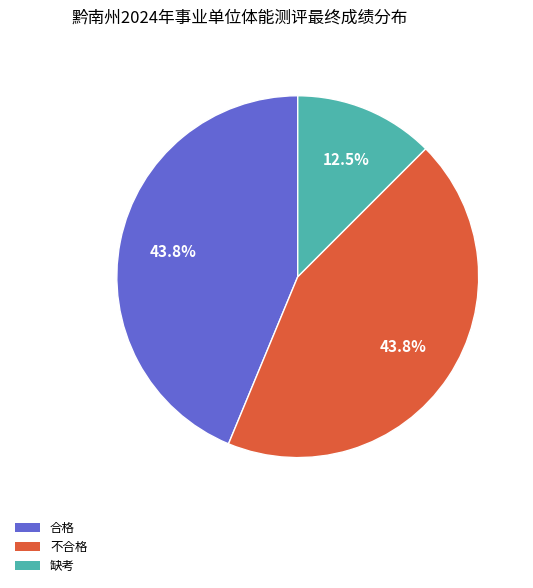

How many slices are in this pie chart?

3